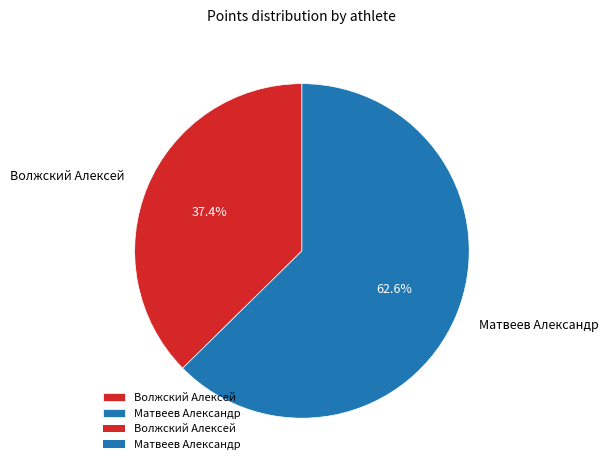

Is it true that Волжский Алексей is 26% of the pie?

False